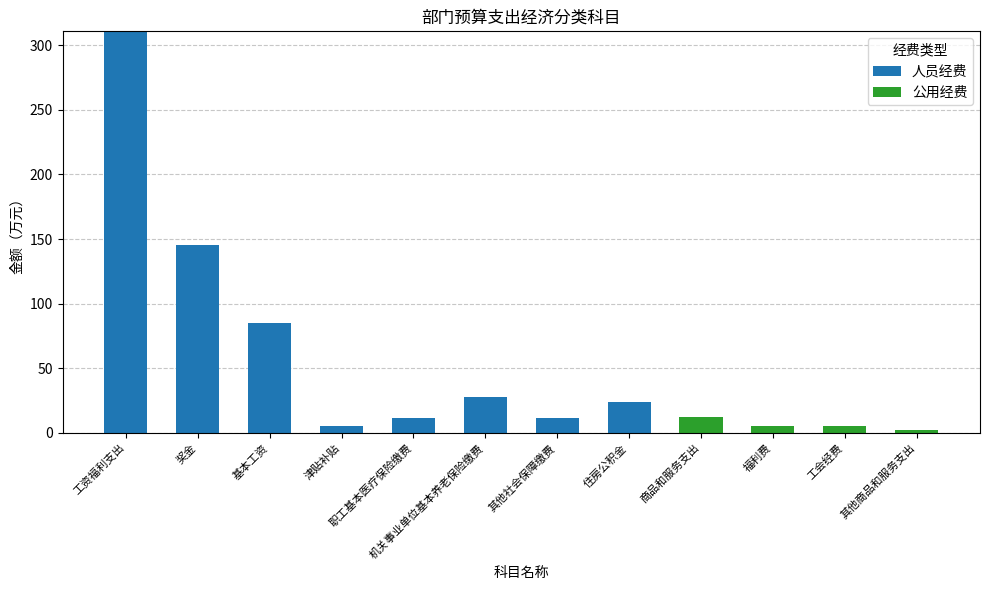

Is it true that 人员经费 equals 83.9 at 奖金?

False